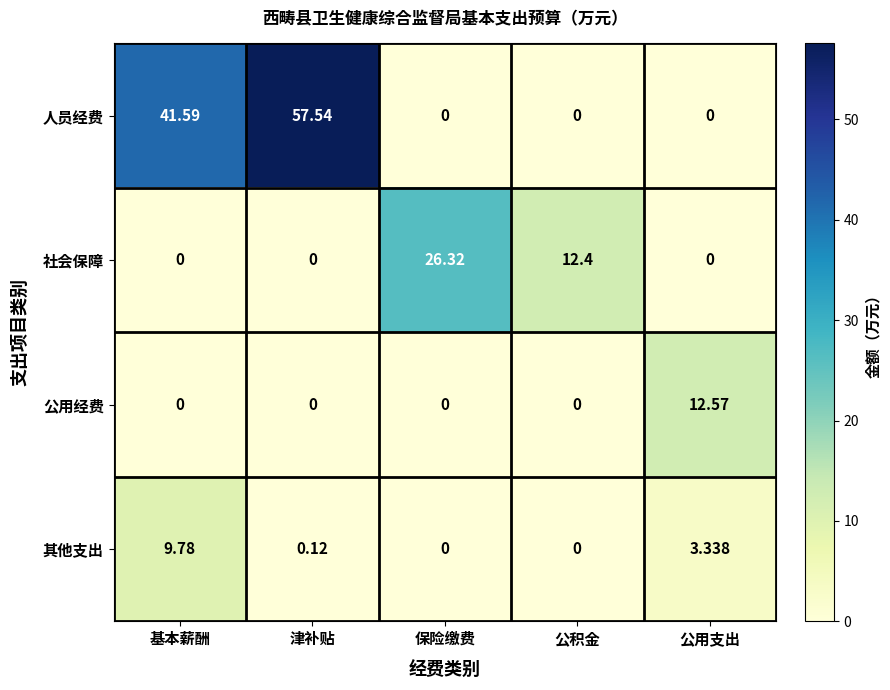

Which series has the largest range (max minus min)?

人员经费